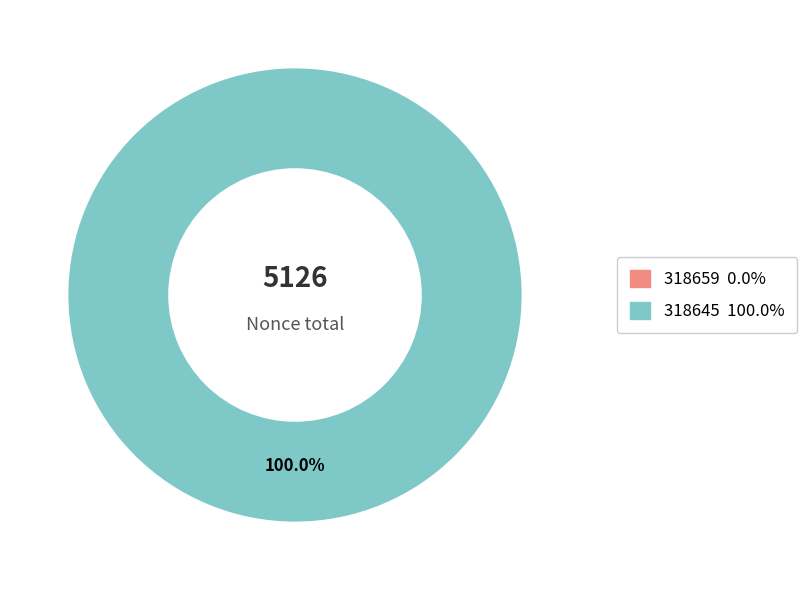

How many segments does this pie chart have?

2